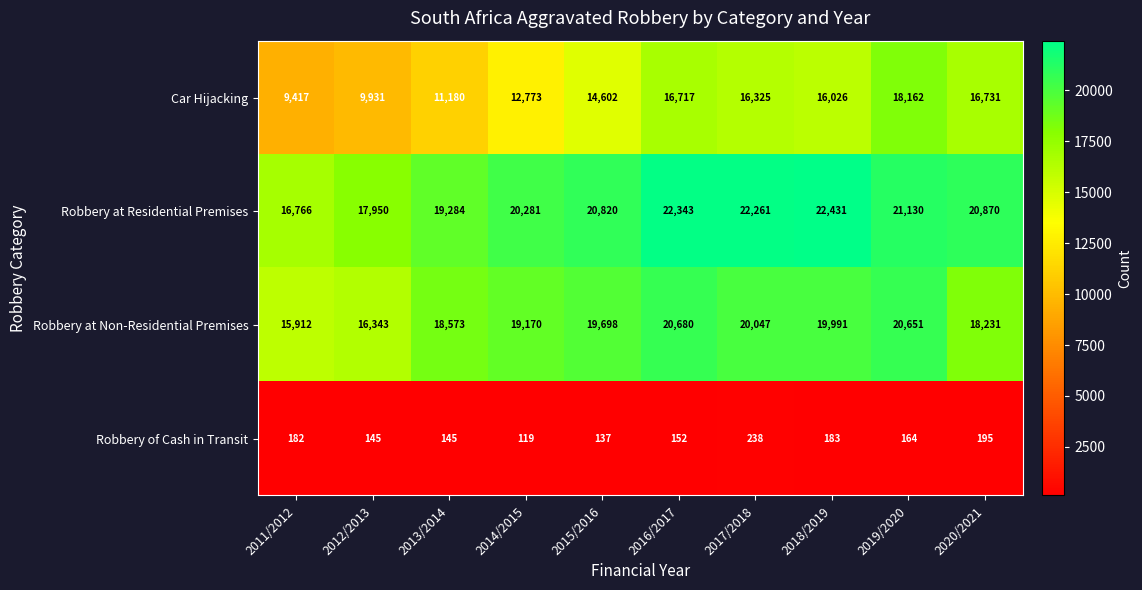

At which label does Car Hijacking reach its peak?

2019/2020